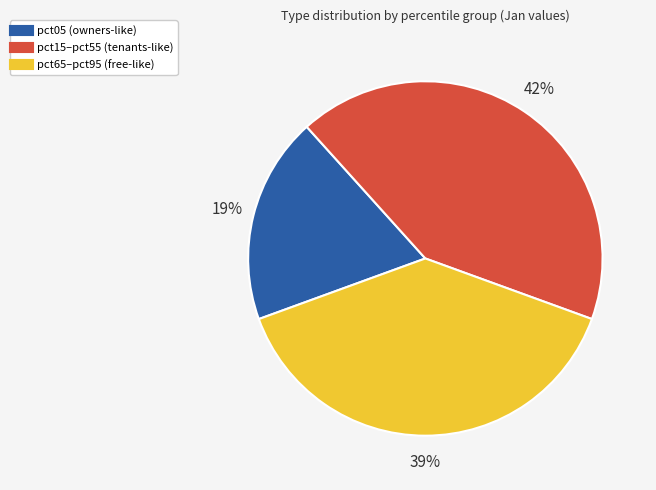

Does any single category account for the majority?

No